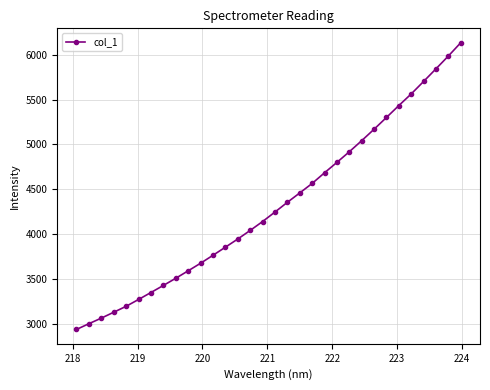

Does the chart display data point markers on the line(s)?

Yes